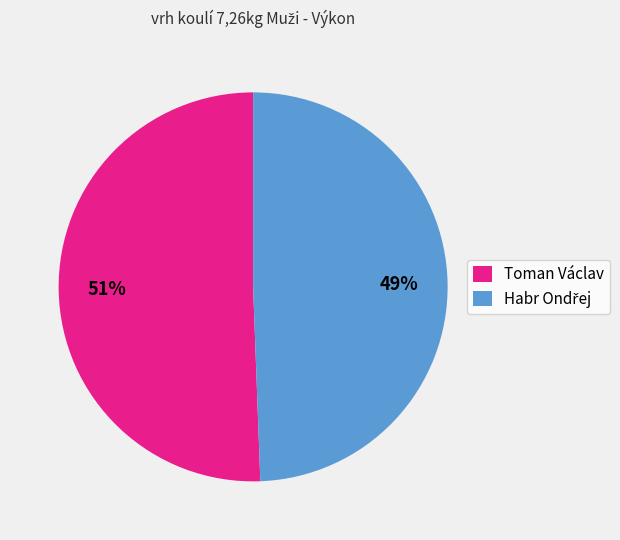

True or false: Toman Václav accounts for 51% of the total.

True